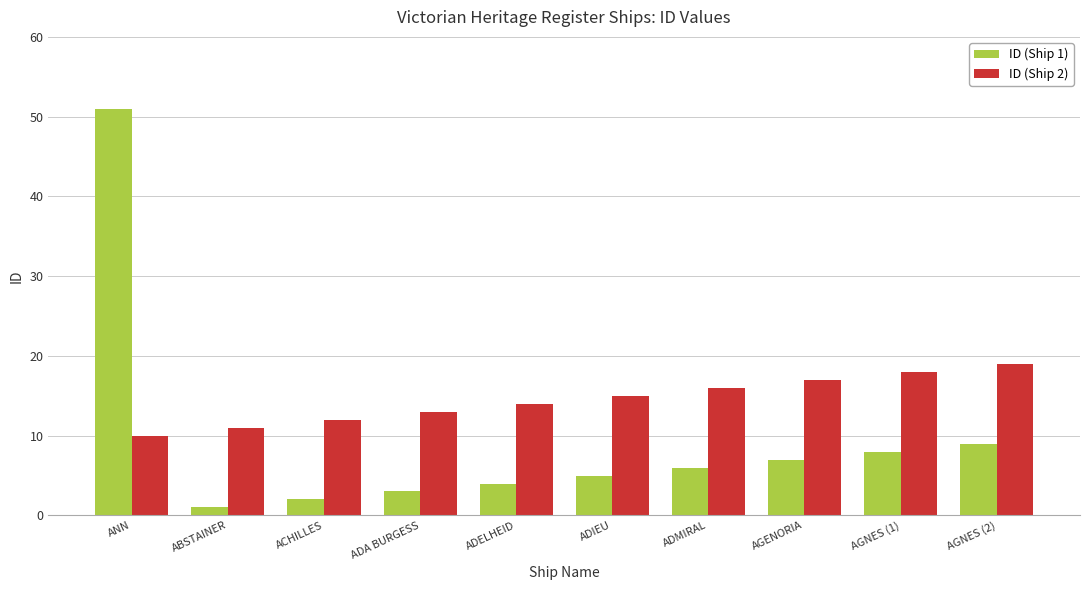

What are all the series names shown in the legend?

ID (Ship 1), ID (Ship 2)